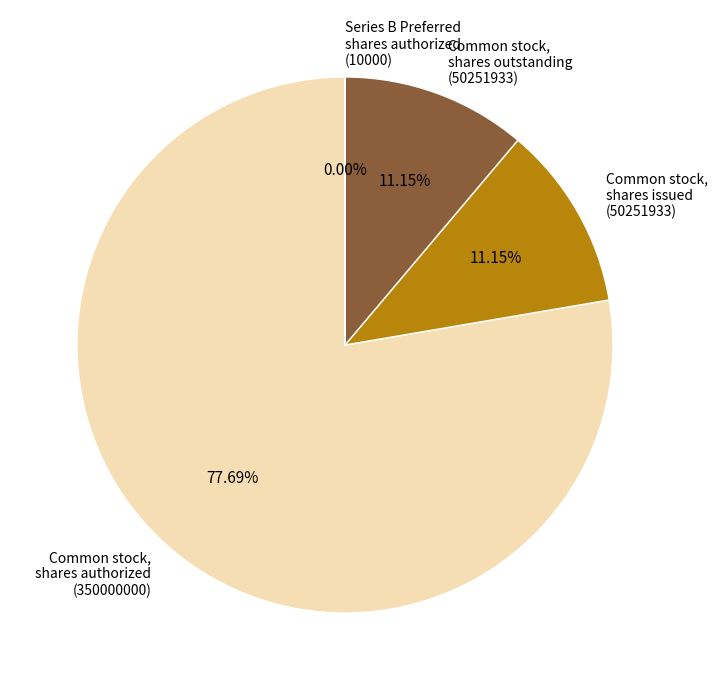

To the nearest percent, what is the difference between the largest and smallest slice percentages?

78%